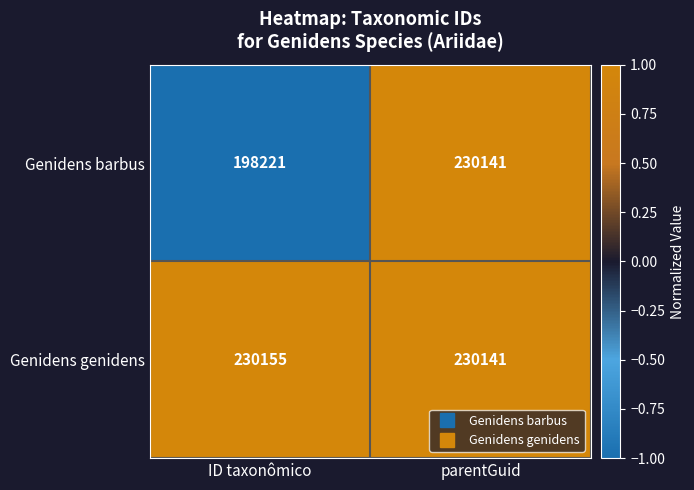

List the series in order of their peak value, highest first.

Genidens genidens, Genidens barbus